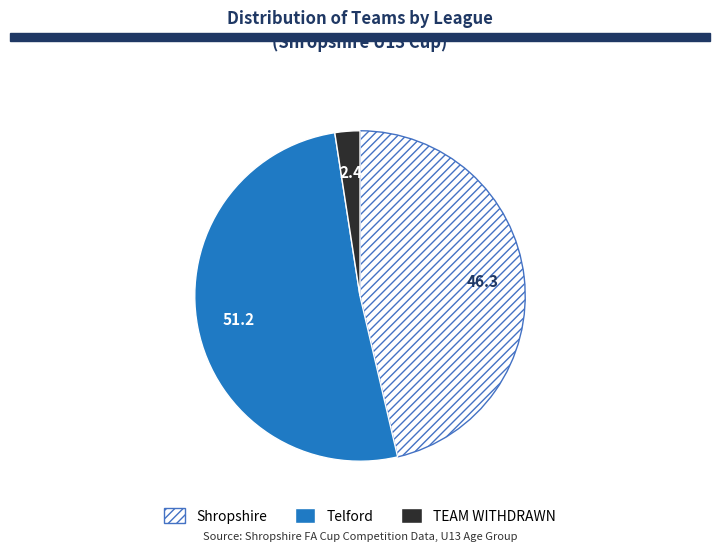

Count the number of slices in the pie.

3